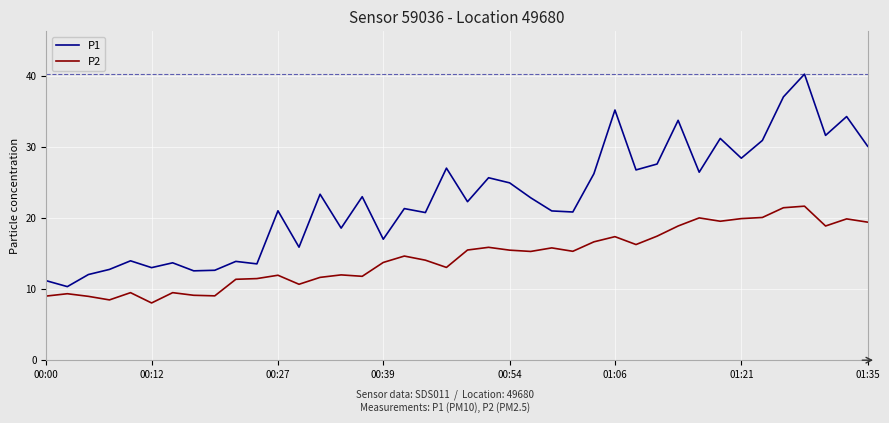

What is the smallest value displayed?

8.1